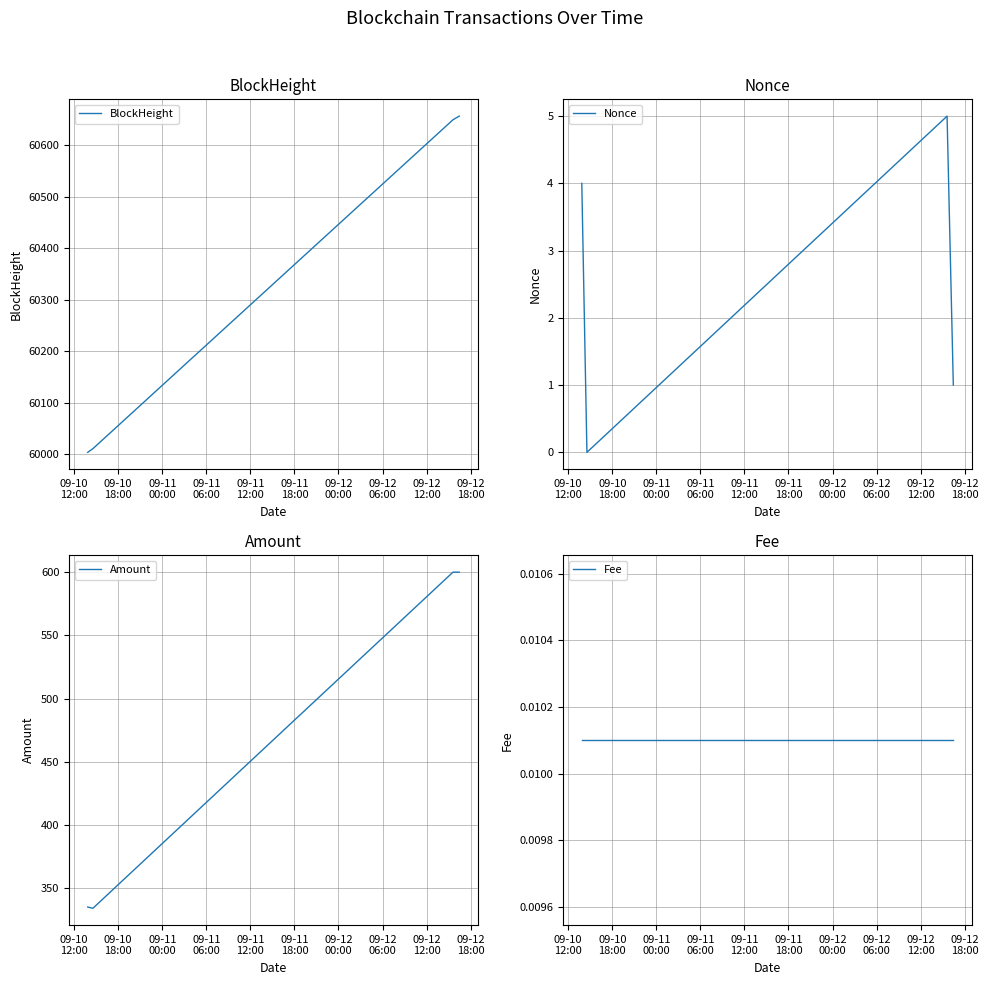

True or false: BlockHeight has more than 1 interior local peaks.

False